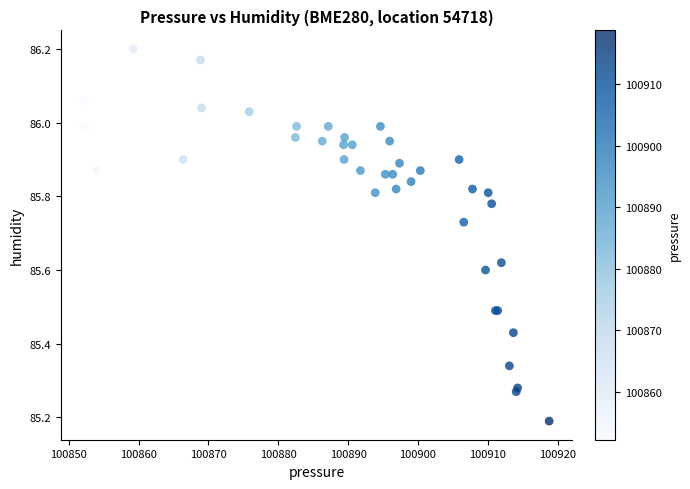

What Y value in the scatter plot is closest to 85?

85.2